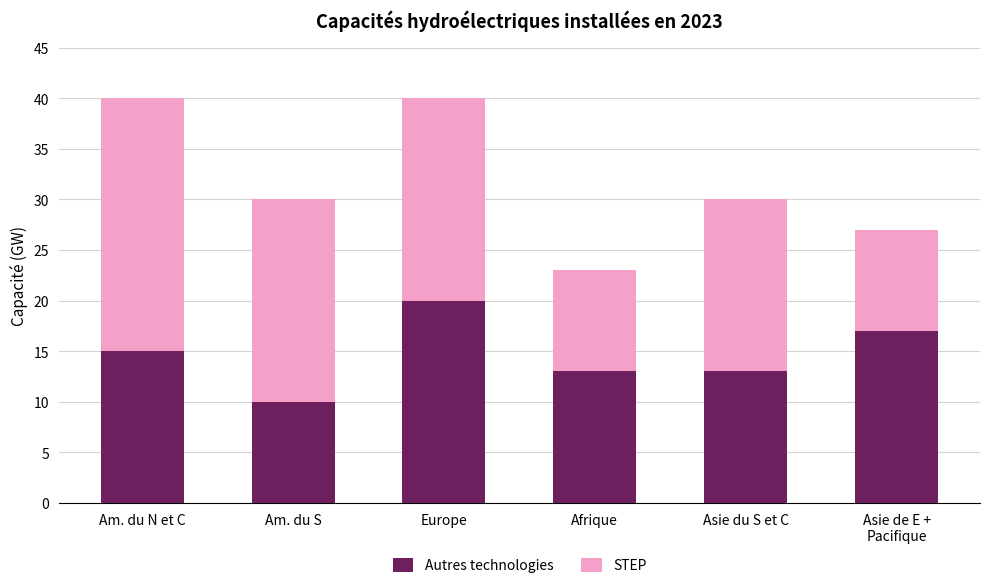

How many Autres technologies values are between 13 and 17?

4